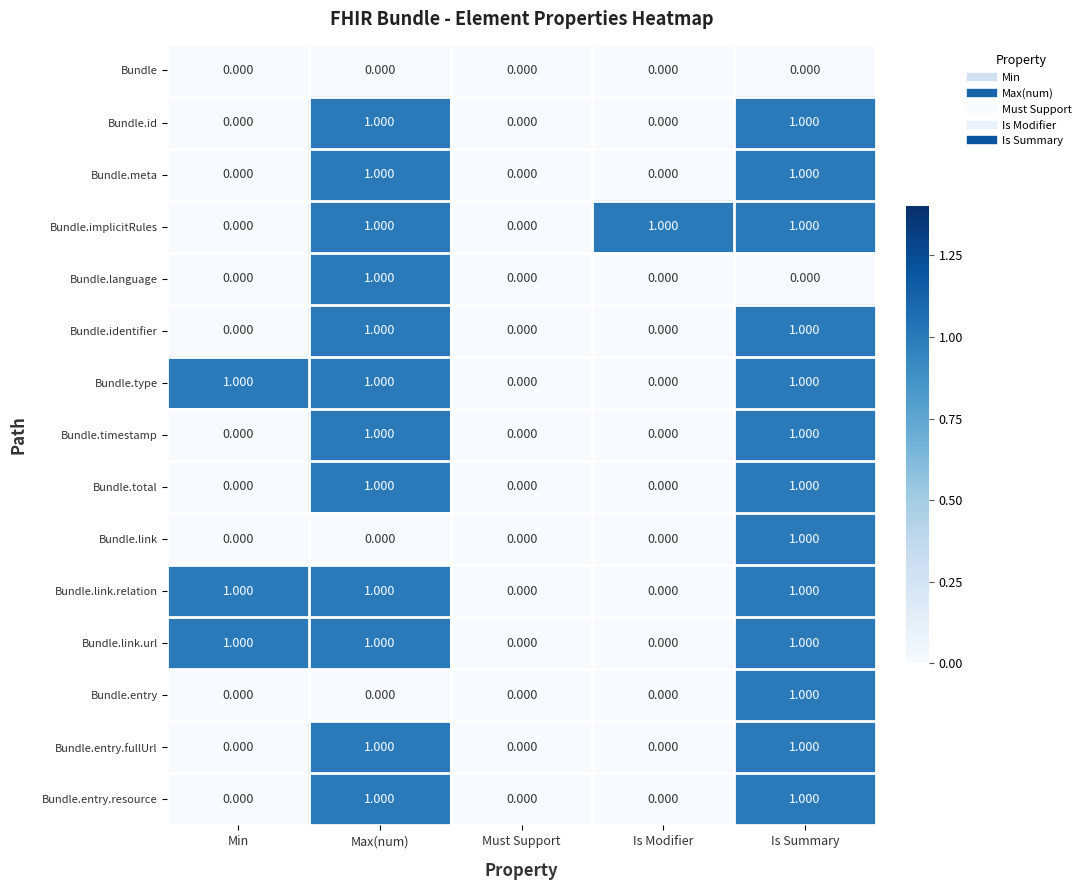

Is the value of Bundle.link.url at Is Summary greater than the value of Bundle.timestamp at Min?

Yes